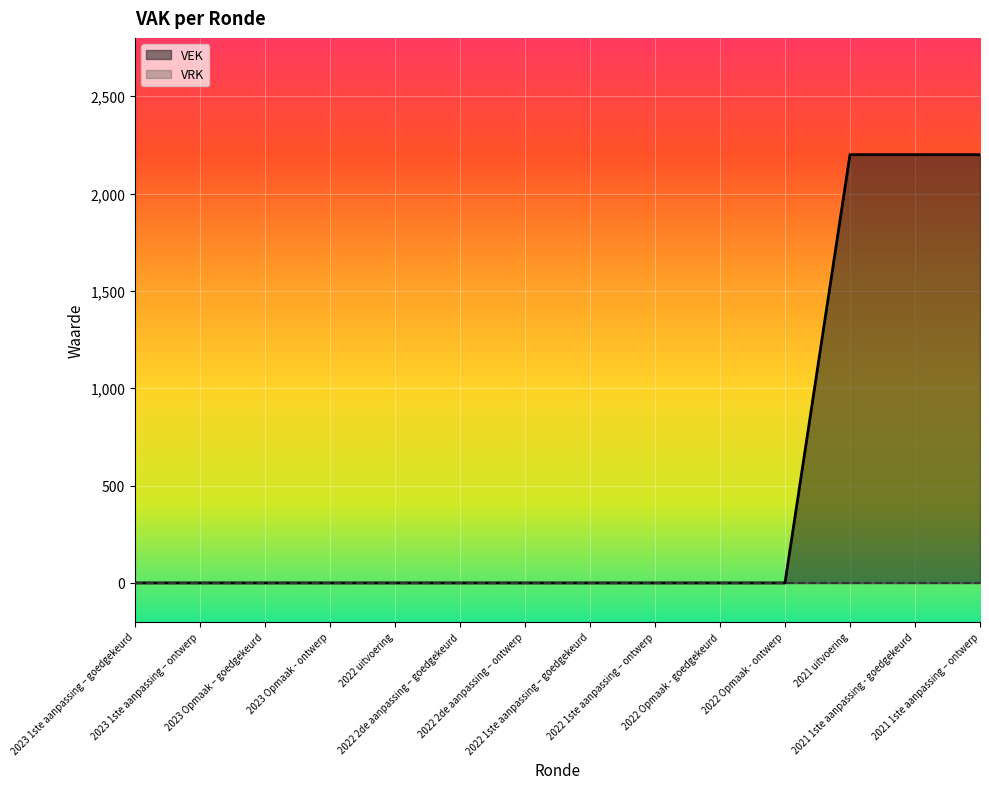

Which series has the largest total across all categories?

VEK